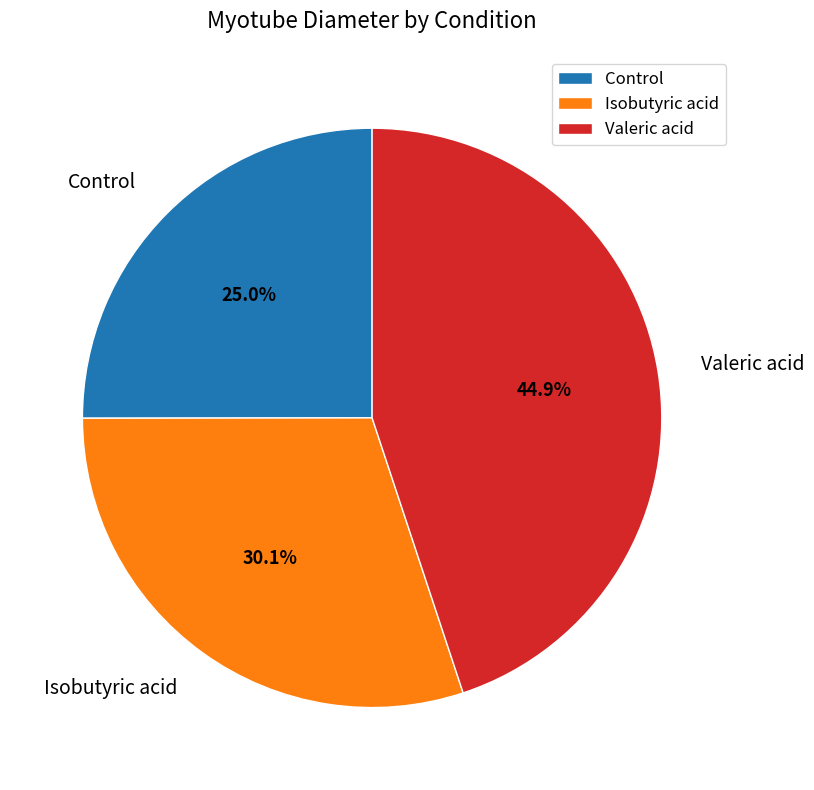

Approximately how many times larger is the value at Isobutyric acid compared to Valeric acid?

0.7